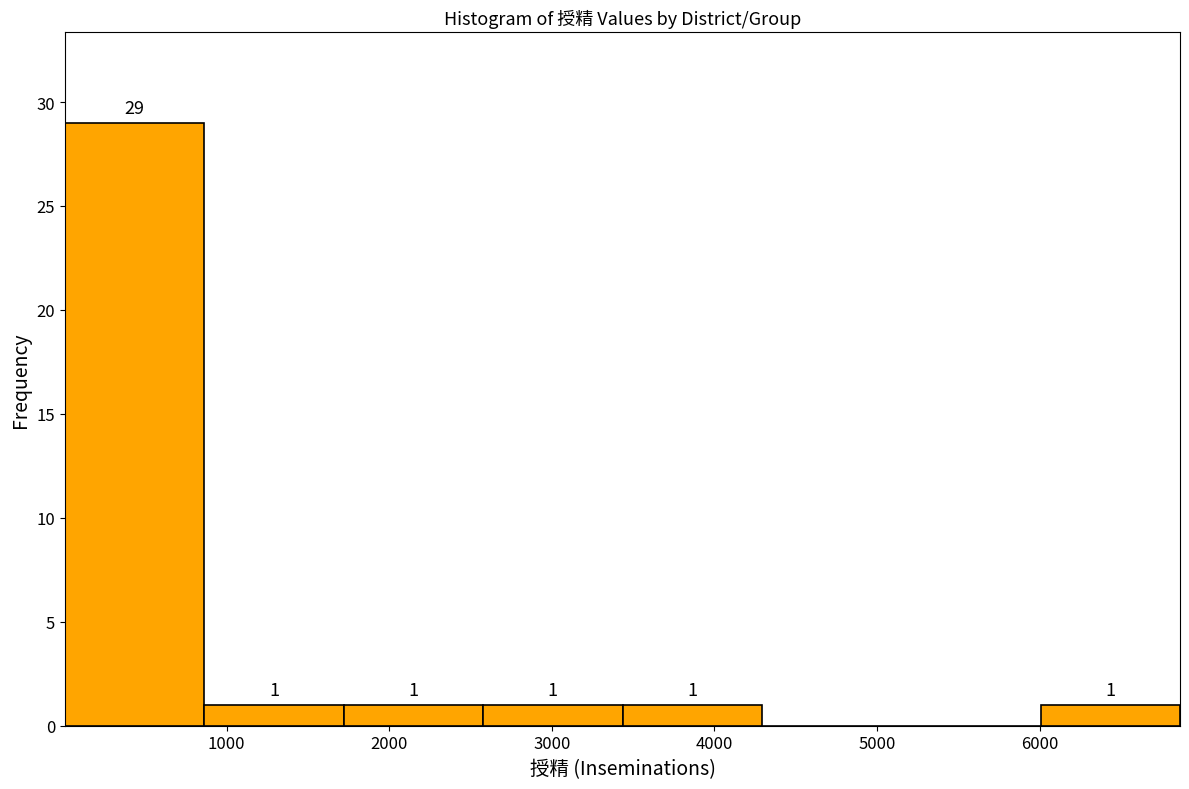

Which range on the x-axis has the tallest bar?

0 to 900